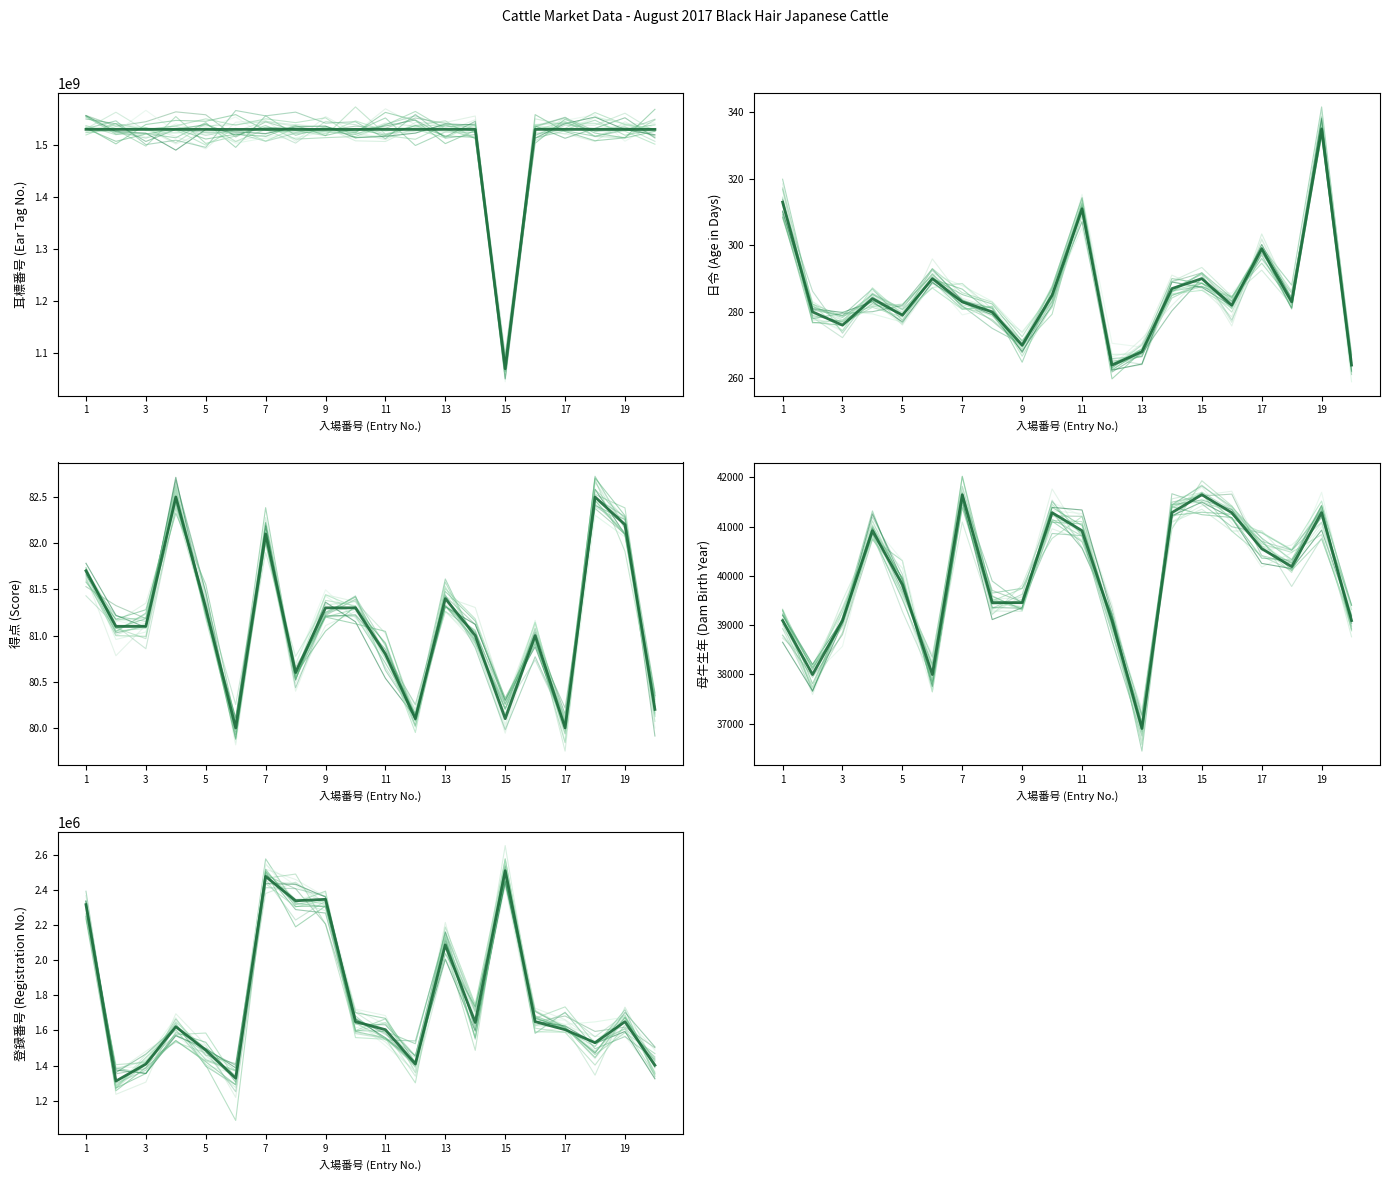

What is the sum of the 耳標番号 values at 8 and 16?

3059917150.0